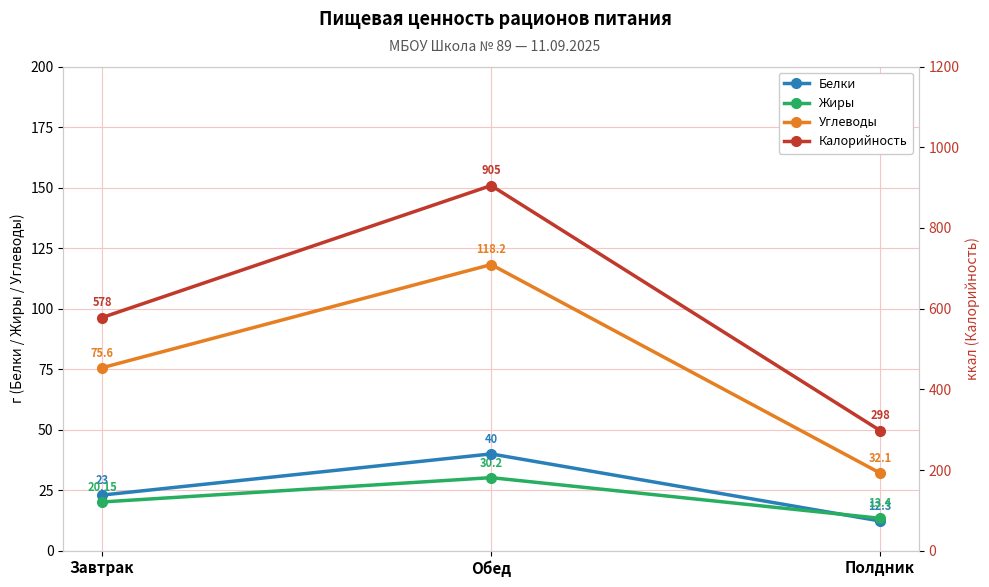

The value of Жиры at Завтрак is 20.1. True or false?

True